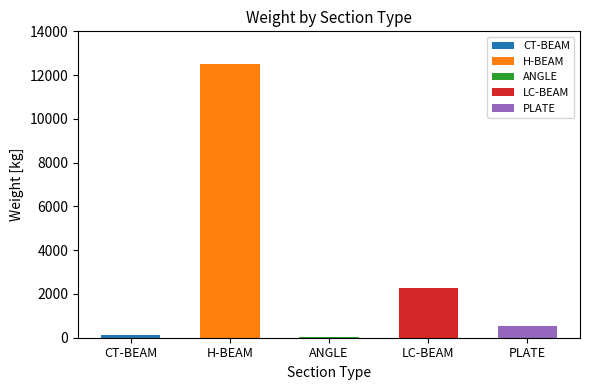

Approximately how many times larger is the value at CT-BEAM compared to LC-BEAM?

0.1